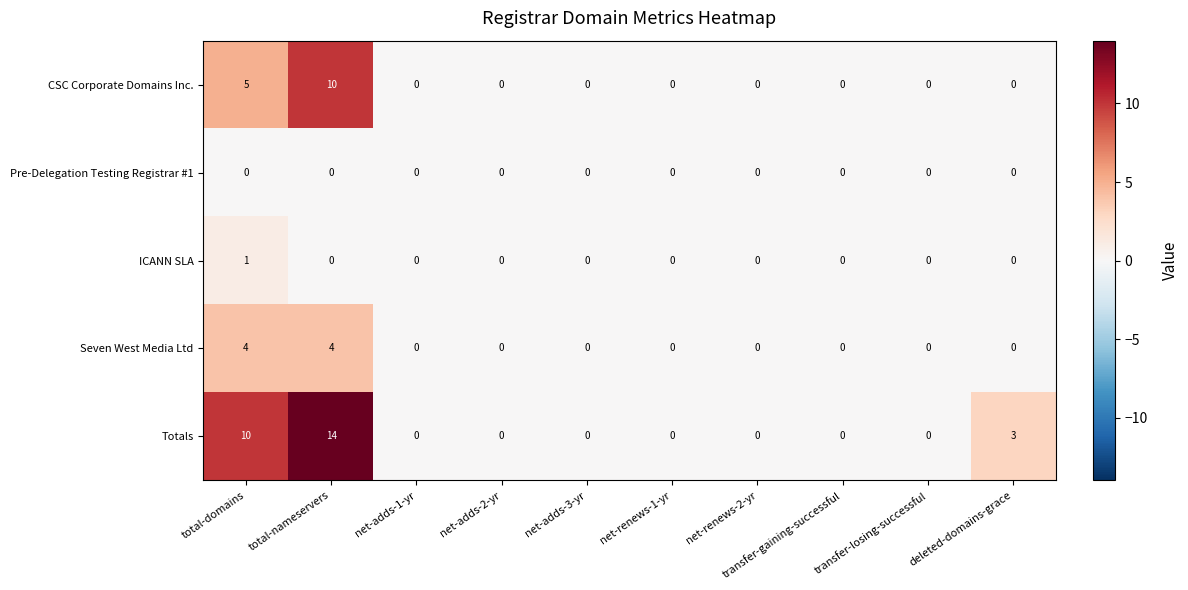

List the series in order of their peak value, lowest first.

Pre-Delegation Testing Registrar #1, ICANN SLA, Seven West Media Ltd, CSC Corporate Domains Inc., Totals